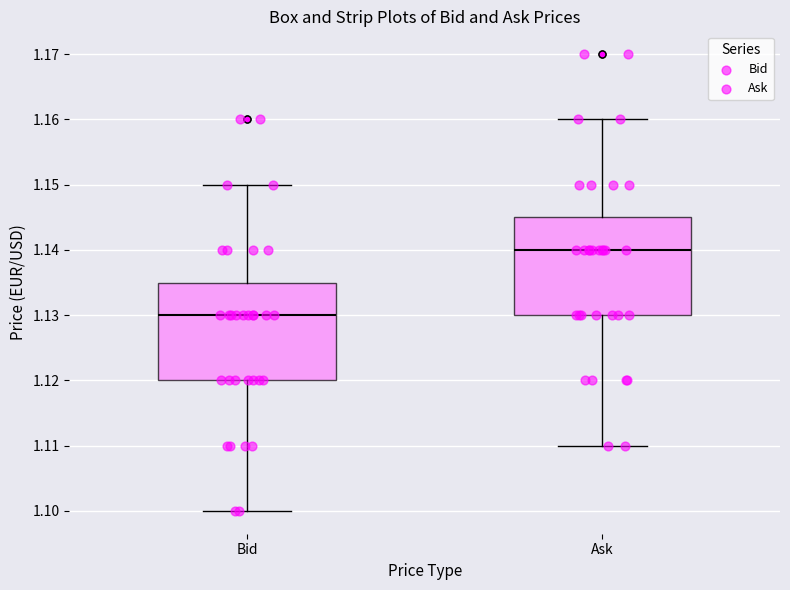

Where does the median line of the box for Ask sit on the y-axis? The values are not printed on the chart, so give them approximately, as read against the axis.

1.140